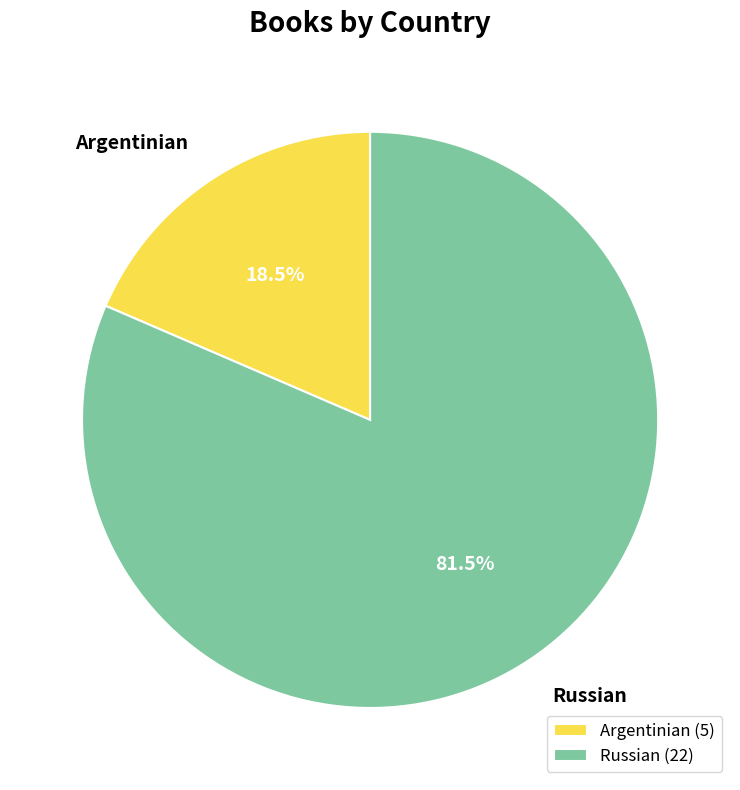

Count the number of slices in the pie.

2